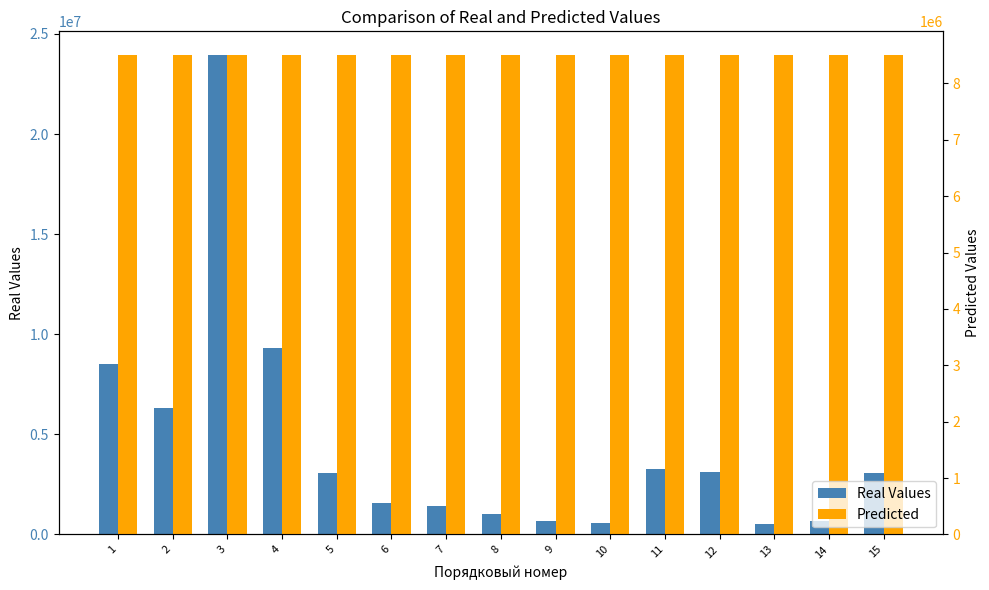

The Predicted series shows 13040330 at 11. True or false?

False